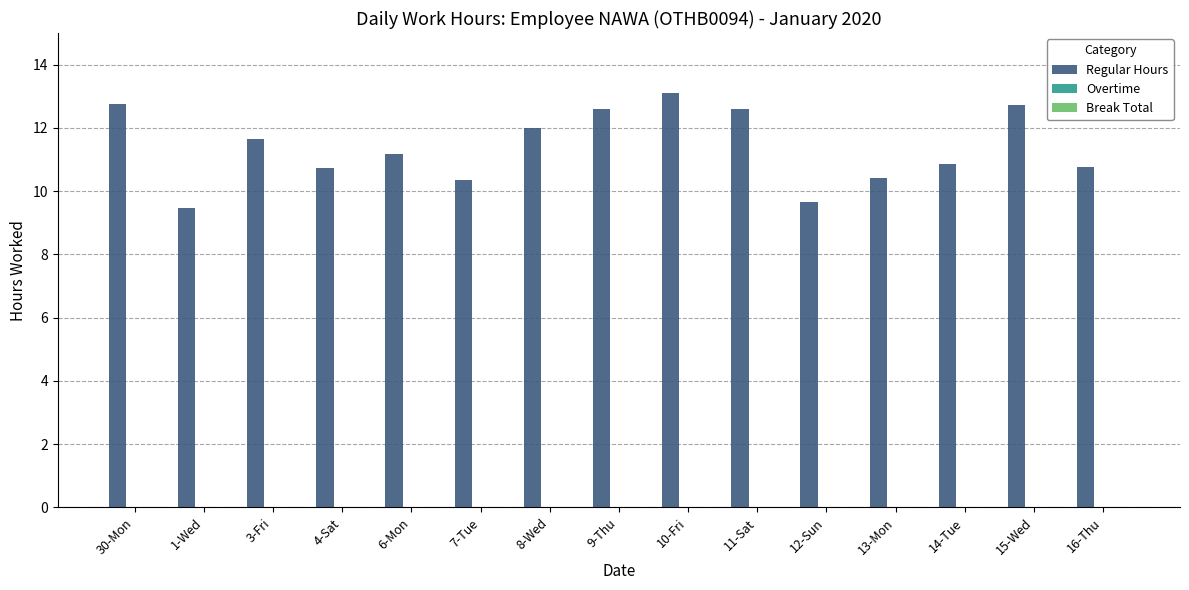

Are the bars horizontal?

No